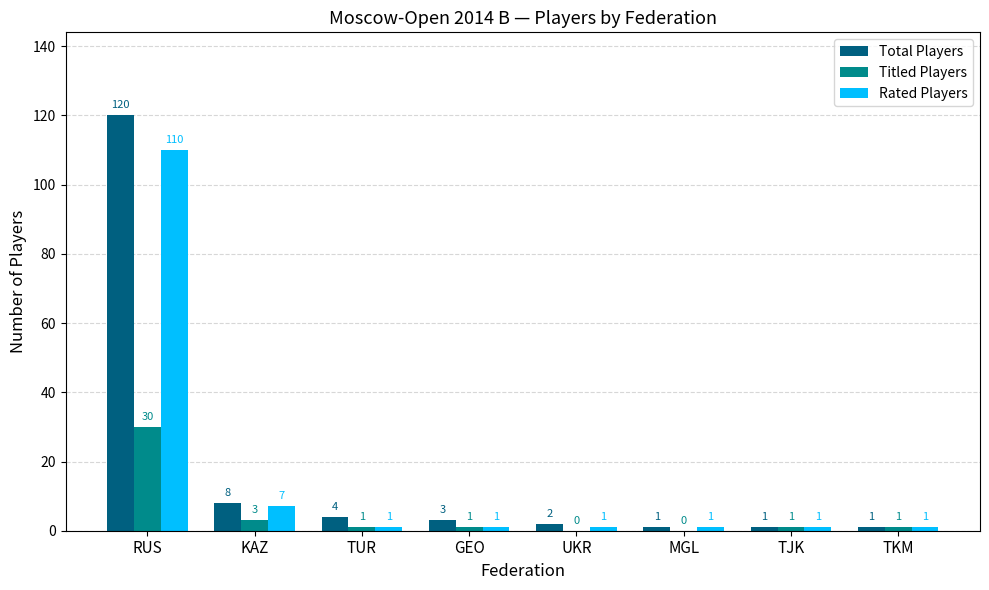

Reading left to right, extract all data points from this chart.

Total Players: 120	8	4	3	2	1	1	1
Titled Players: 30	3	1	1	0	0	1	1
Rated Players: 110	7	1	1	1	1	1	1